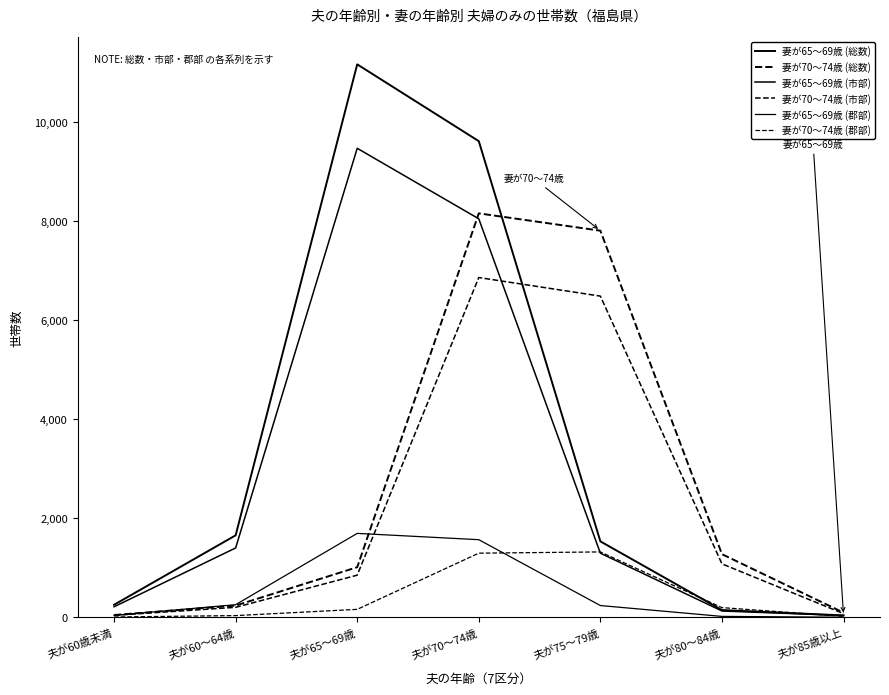

Which series has the largest range (max minus min)?

妻が65～69歳 (総数)